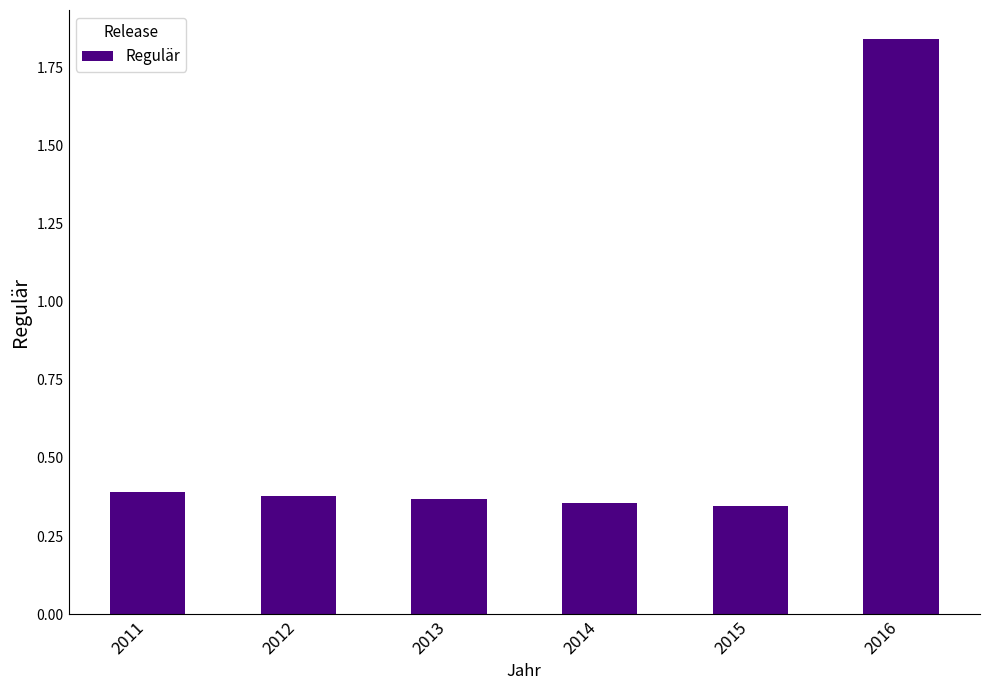

What is the change in value from 2015 to 2016?

+1.5